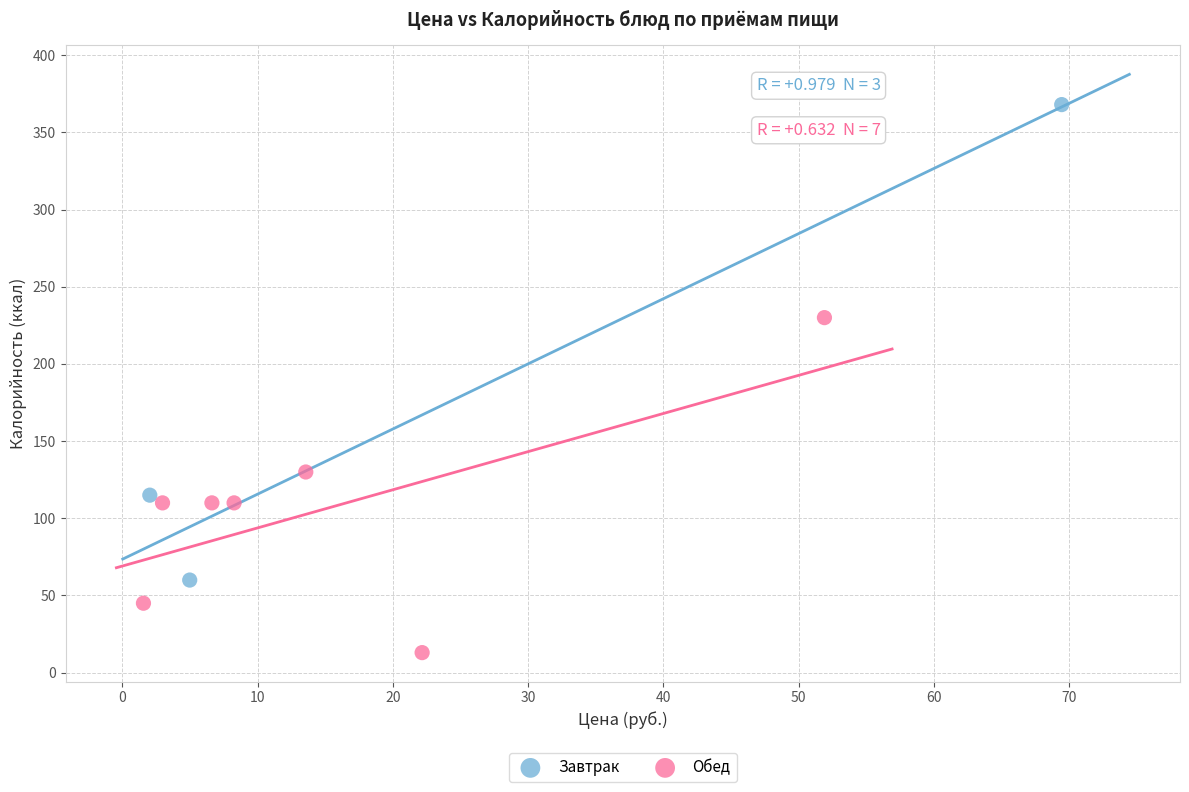

Which series has the widest spread of Y values?

Завтрак